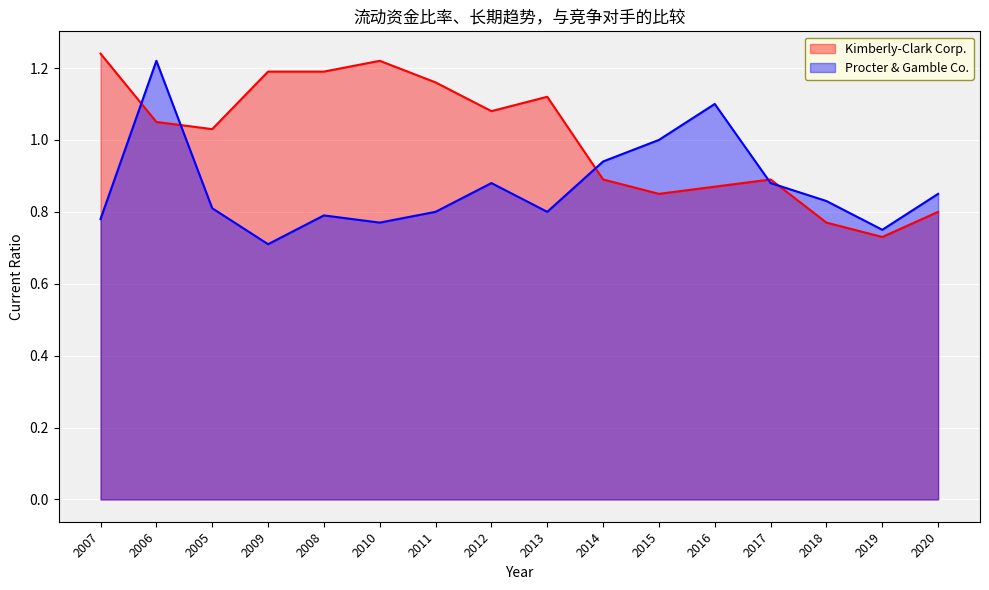

Is it true that Procter & Gamble Co. equals 0.9 at 2012?

True